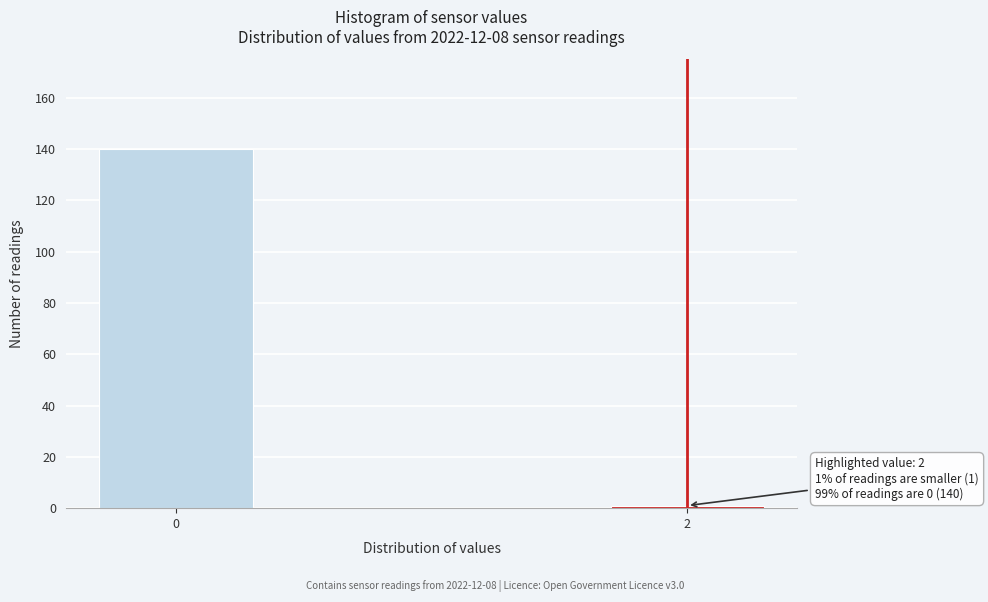

Reading left to right, extract all data points from this chart.

140	1